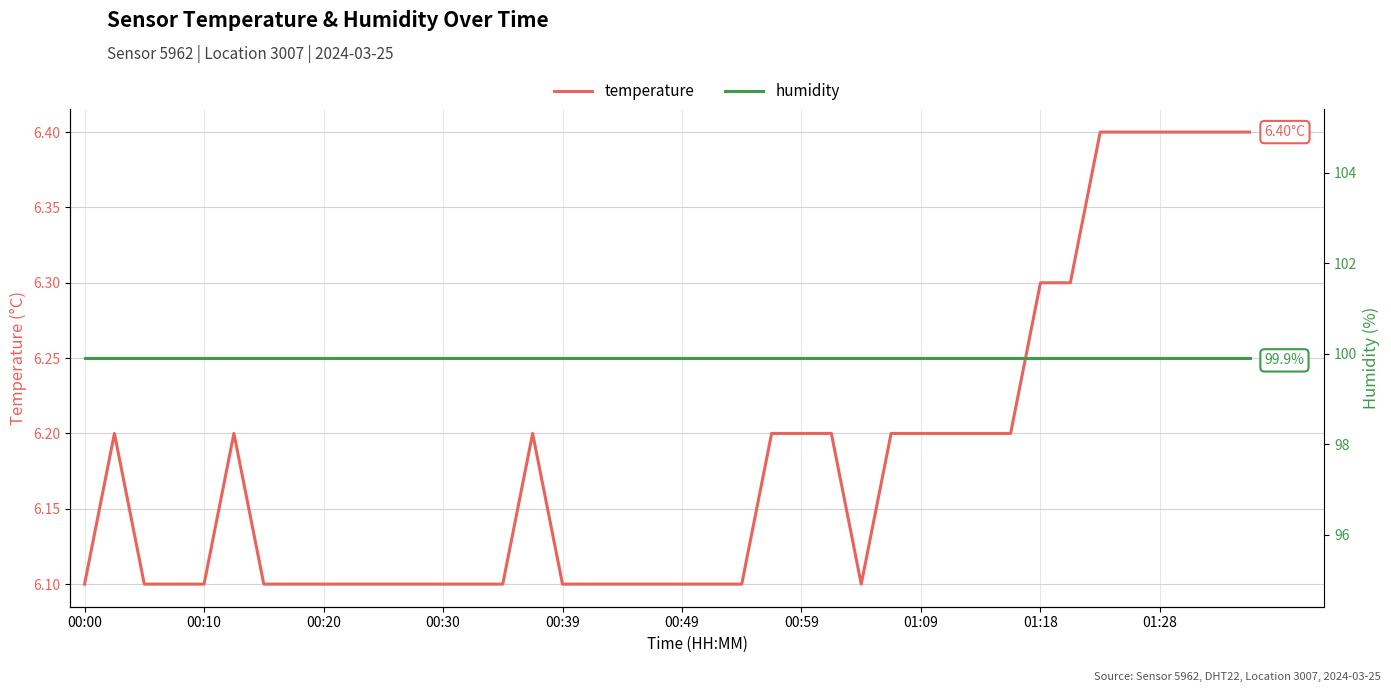

What are all the series names shown in the legend?

temperature, humidity